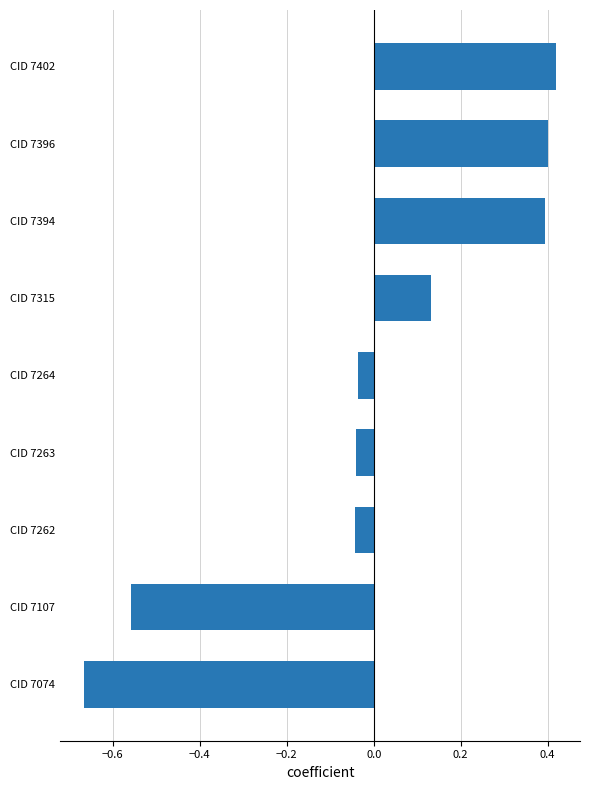

What is the difference between the second highest and second lowest values?

1.0